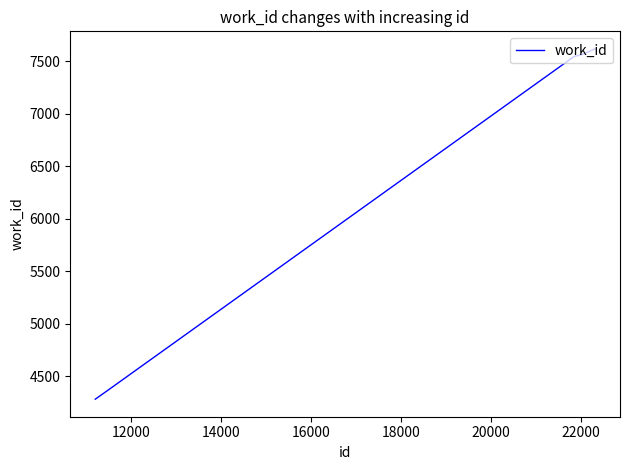

True or false: the data has more than 1 interior local peaks.

False